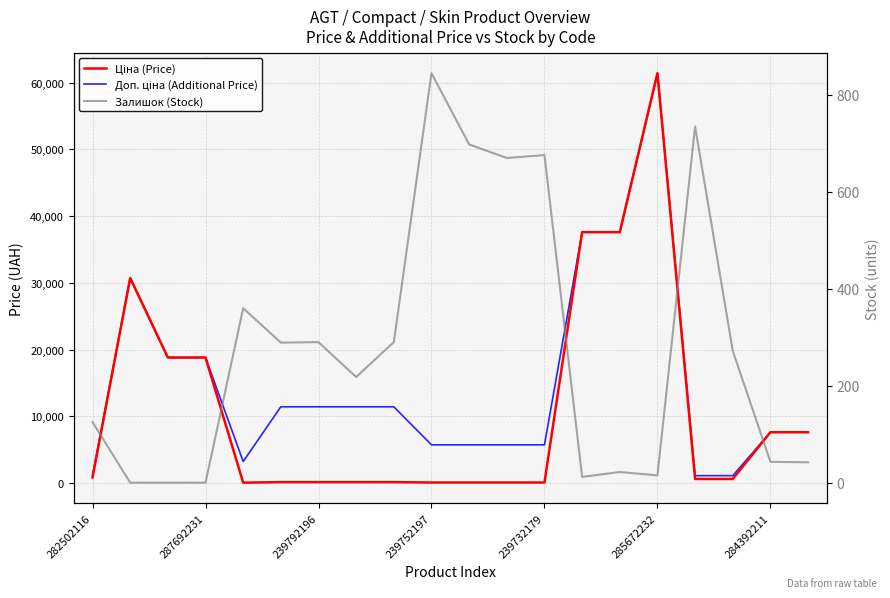

Read the Доп. ціна (Additional Price) value at 17.

1081.7